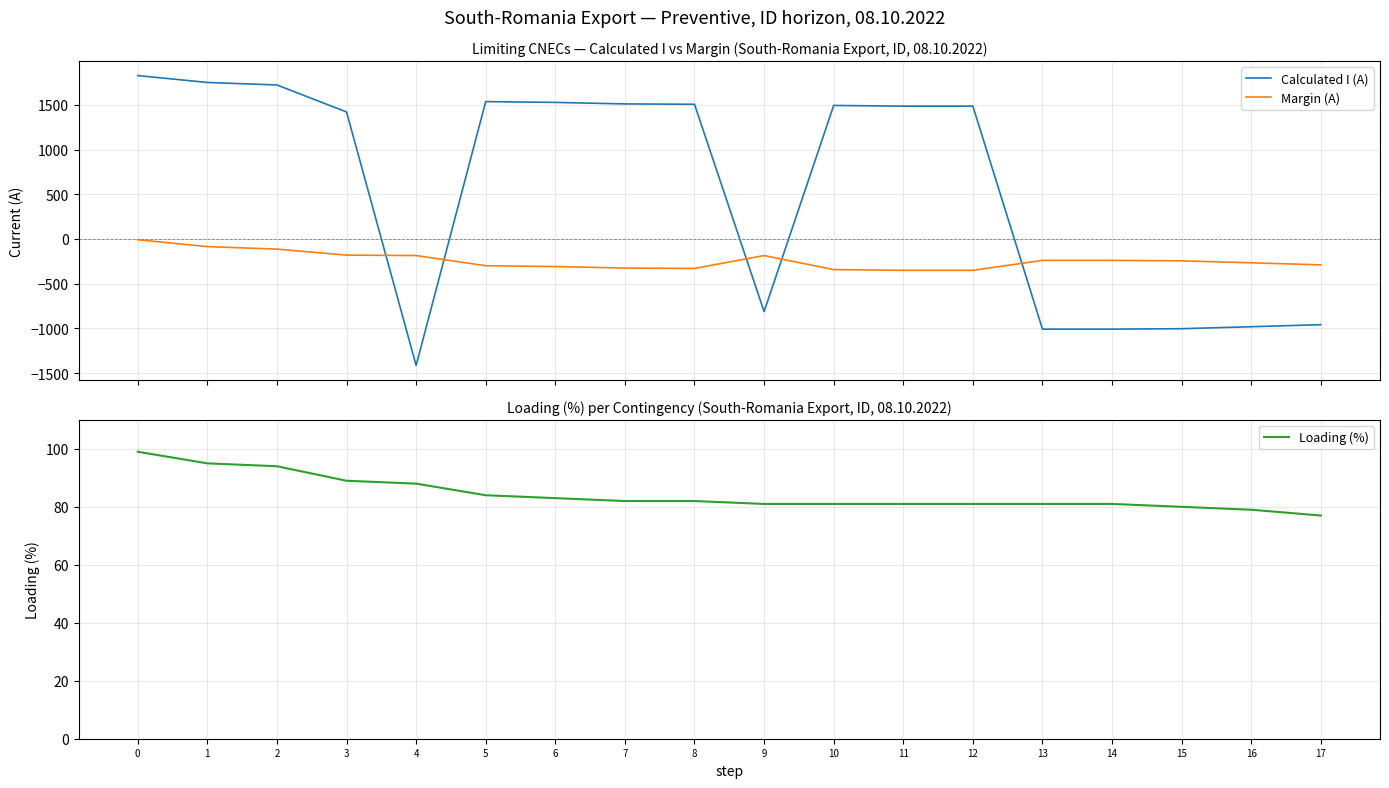

What is the minimum value for Calculated I (A)?

-1415